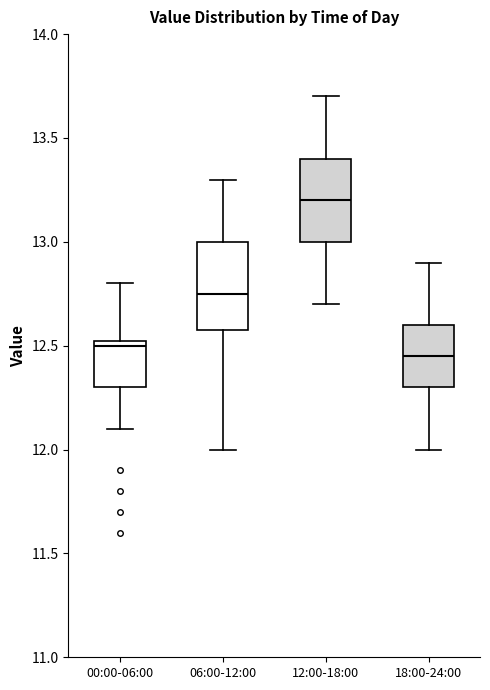

Where does the upper whisker of the box for 12:00-18:00 end on the y-axis? The values are not printed on the chart, so give them approximately, as read against the axis.

13.70